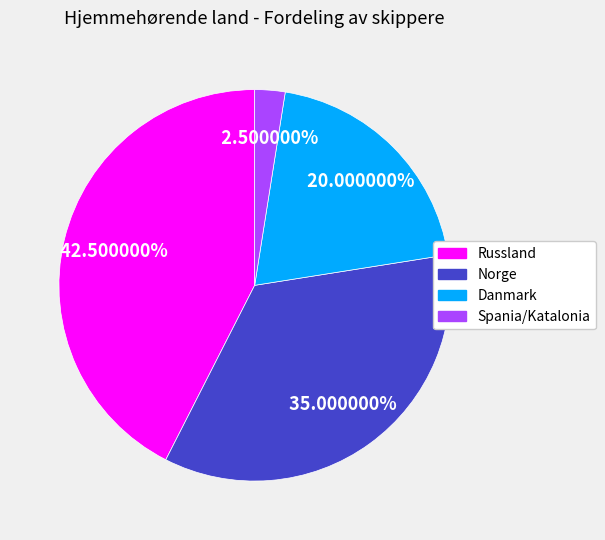

What percentage is the Danmark slice, to the nearest percent?

20%